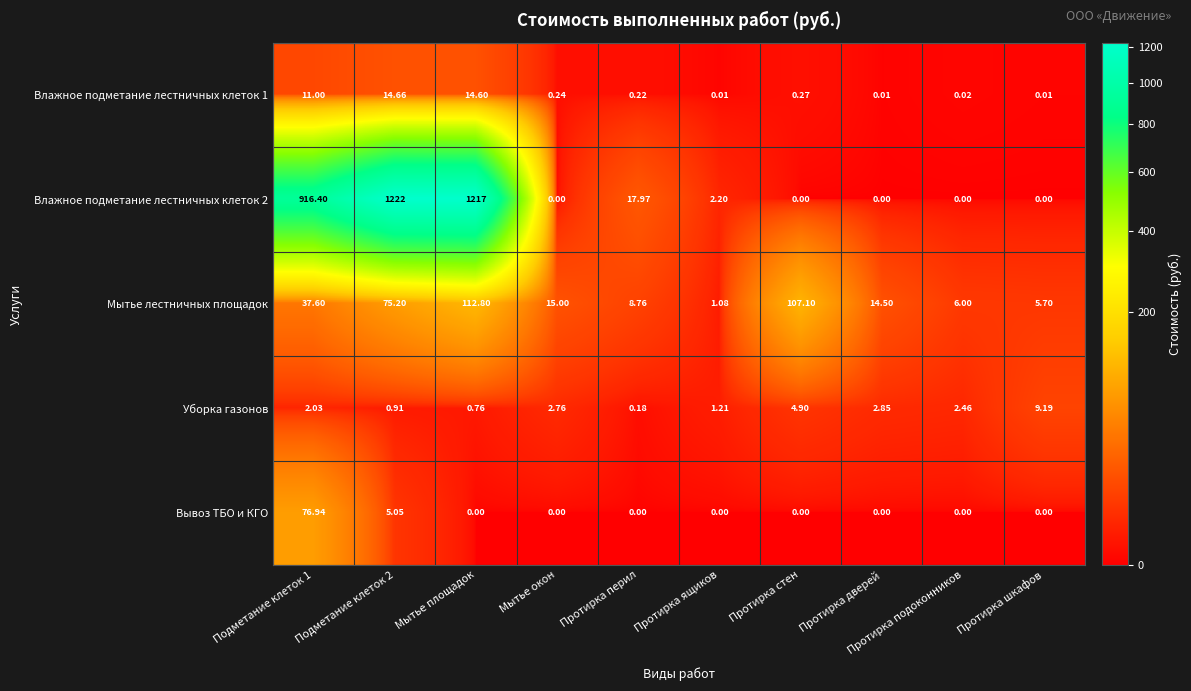

How many series are shown in this chart?

5